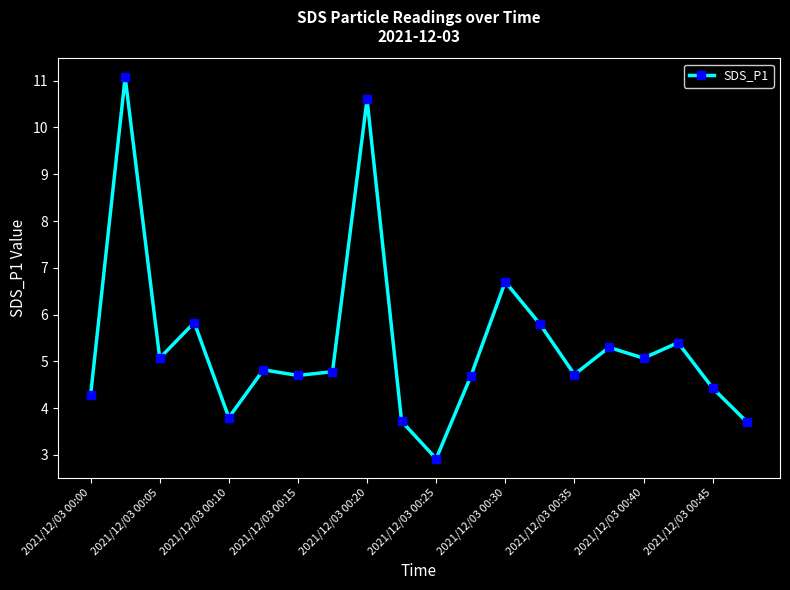

What is the value of the 1st point from the left?

4.3